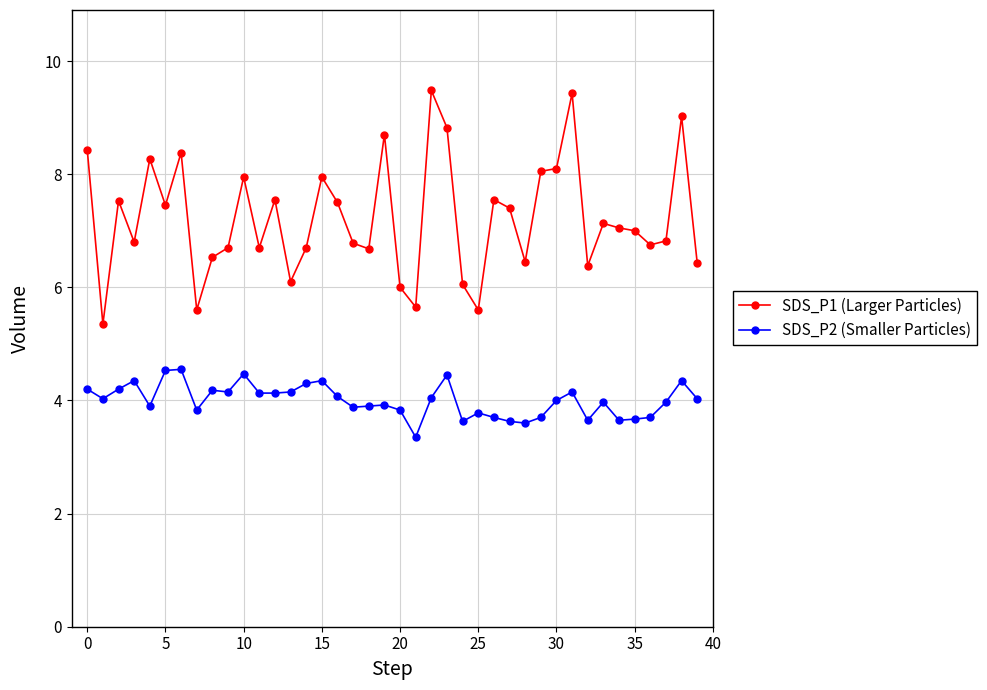

Rank the series by their maximum value, from highest to lowest.

SDS_P1 (Larger Particles), SDS_P2 (Smaller Particles)